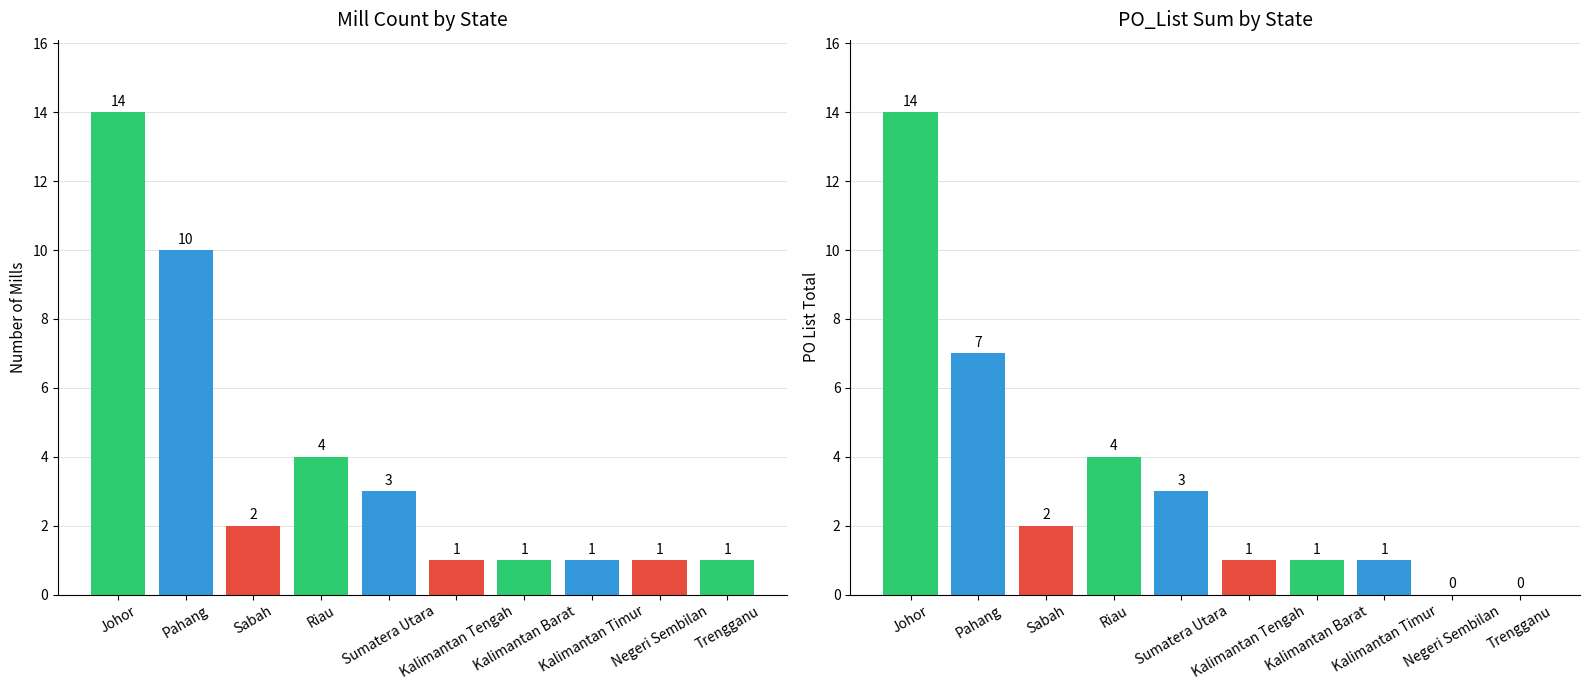

Is the value of Mill Count at Kalimantan Barat greater than the value of PO_List Sum at Riau?

No